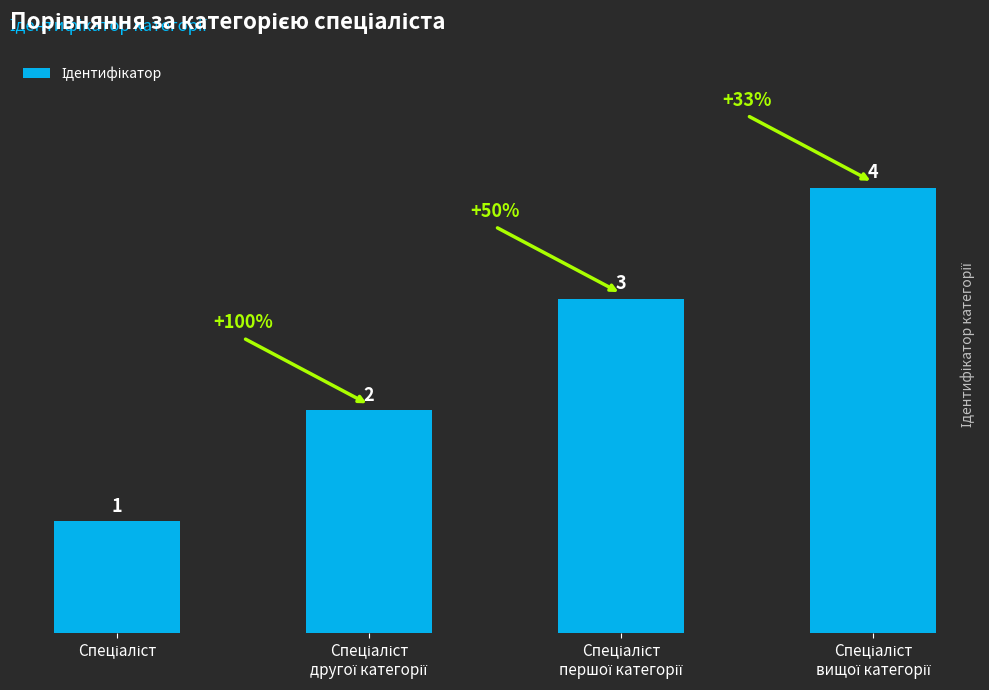

How many distinct data groups are displayed?

1